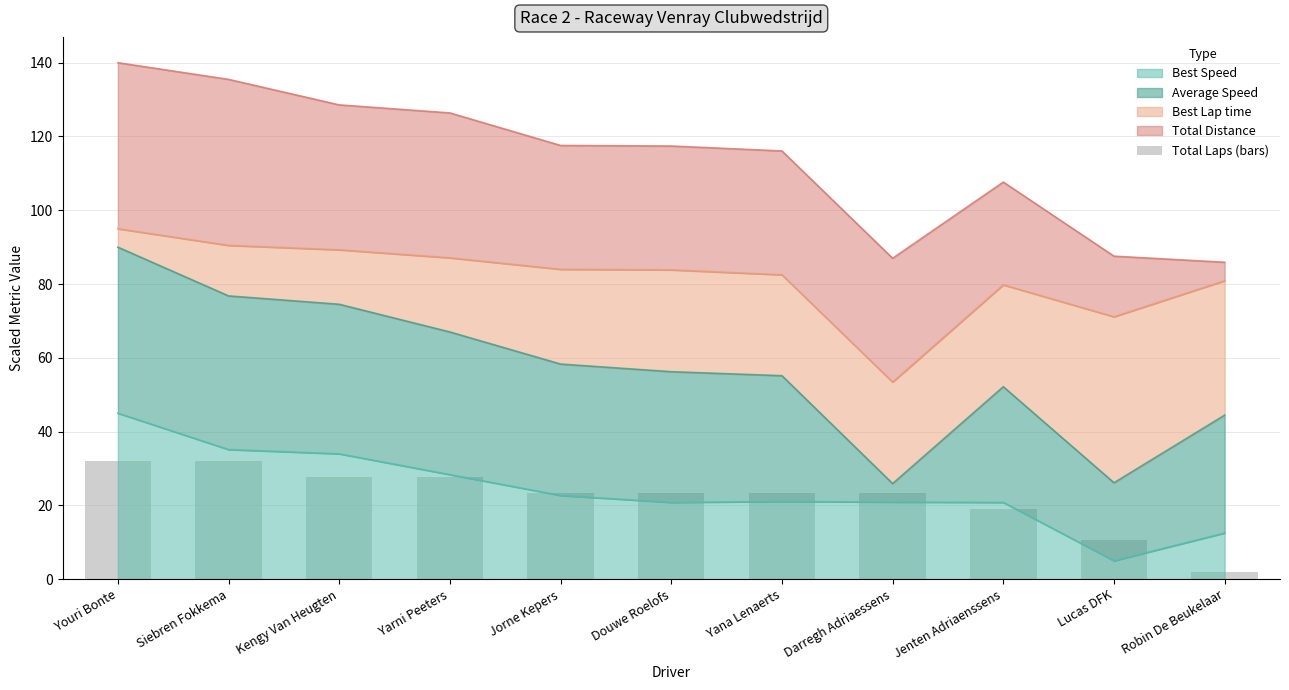

Is it true that Best Speed equals 12.5 at Robin De Beukelaar?

True